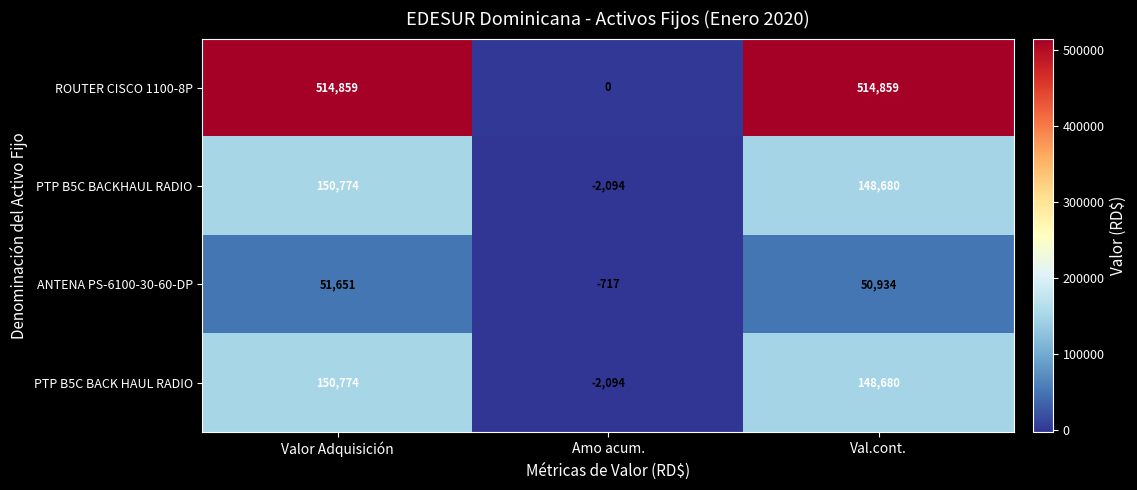

What is the sum of all PTP B5C BACKHAUL RADIO values?

297360